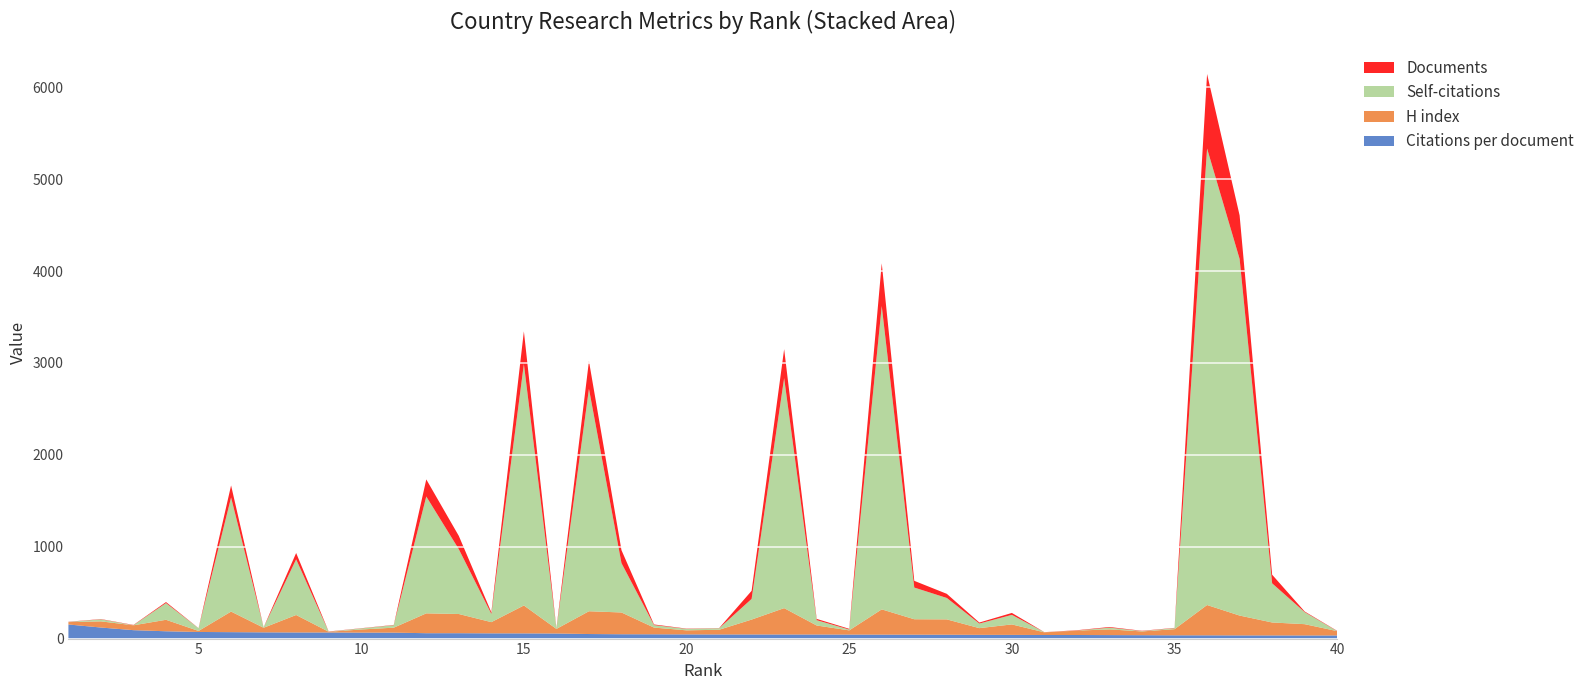

Reading left to right, transcribe all the data shown in this chart.

Citations per document: 153.5	120.3	91.7	79.6	72.0	70.0	68.0	66.7	66.5	65.0	64.7	58.7	58.6	57.1	56.6	55.2	49.6	47.3	46.7	45.7	45.0	44.9	44.5	44.4	43.5	43.0	42.5	42.0	40.7	40.2	39.0	39.0	38.0	37.0	35.7	35.4	34.6	34.3	34.0	34.0
H index: 26.0	67.0	53.0	125.0	11.0	224.0	50.0	190.0	8.0	34.0	54.0	216.0	209.0	122.0	304.0	50.0	248.0	237.0	73.0	44.0	51.0	162.0	287.0	98.0	46.0	275.0	168.0	167.0	73.0	114.0	29.0	48.0	62.0	41.0	67.0	330.0	216.0	141.0	123.0	47.0
Self-citations: 2.0	22.0	1.0	182.0	30.0	1242.0	4.0	606.0	1.0	12.0	27.0	1272.0	705.0	90.0	2628.0	3.0	2421.0	537.0	27.0	16.0	16.0	225.0	2504.0	58.0	9.0	3302.0	345.0	233.0	50.0	104.0	1.0	1.0	19.0	4.0	11.0	4969.0	3882.0	426.0	131.0	0.0
Documents: 2.0	3.0	3.0	11.0	1.0	131.0	1.0	69.0	2.0	2.0	3.0	186.0	145.0	17.0	356.0	4.0	302.0	141.0	7.0	3.0	2.0	88.0	315.0	14.0	8.0	465.0	73.0	45.0	11.0	21.0	1.0	3.0	7.0	3.0	3.0	811.0	474.0	94.0	7.0	3.0